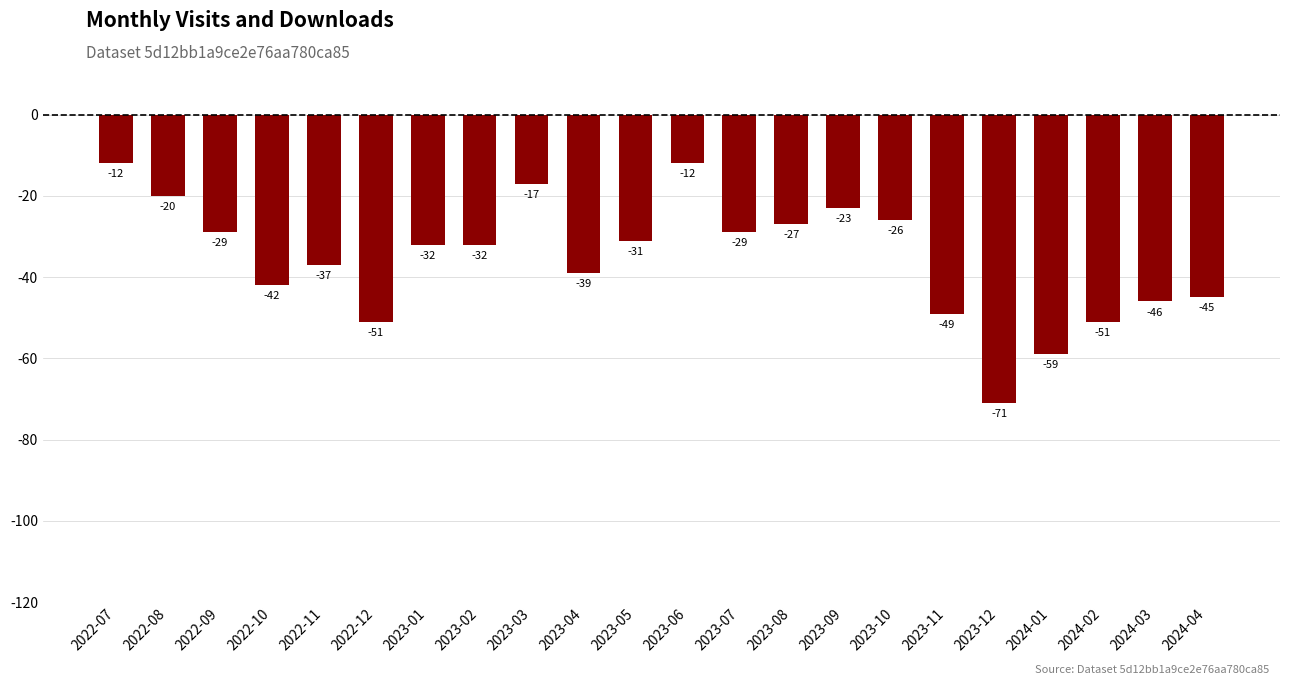

What is the maximum value shown in the chart?

-12